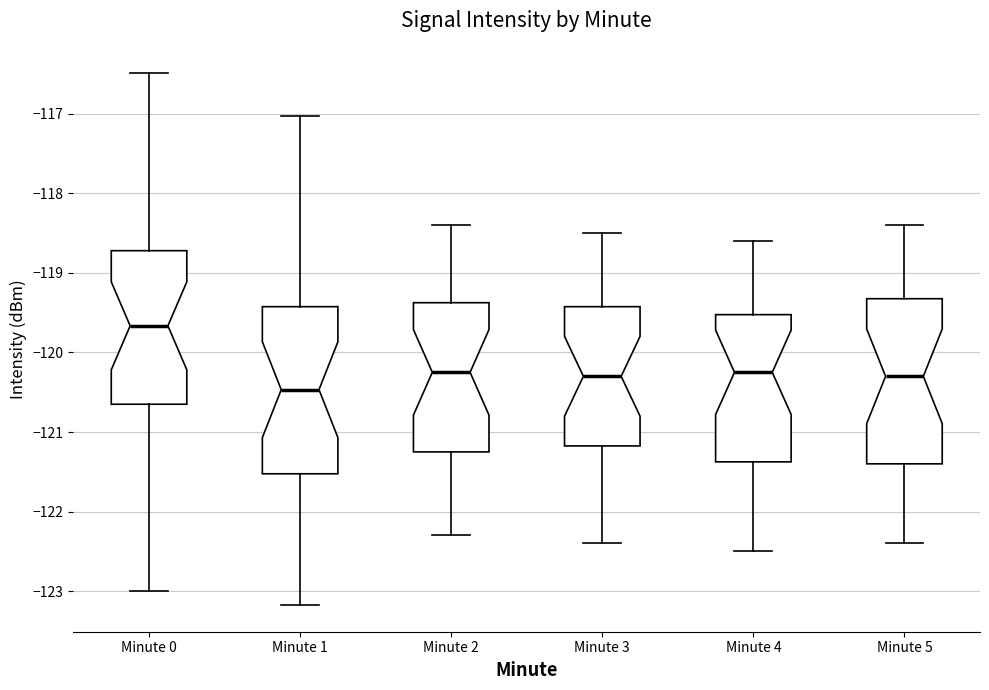

Reading left to right, transcribe this box plot: for each box, give where its median line is, the range the box spans, and where its two whiskers end, as read against the y-axis. The values are not printed on the chart, so give them approximately, as read against the axis.

Minute 0: median -119.7, box -120.7 to -118.7, whiskers -123.0 to -116.5
Minute 1: median -120.5, box -121.5 to -119.4, whiskers -123.2 to -117.0
Minute 2: median -120.2, box -121.2 to -119.4, whiskers -122.3 to -118.4
Minute 3: median -120.3, box -121.2 to -119.4, whiskers -122.4 to -118.5
Minute 4: median -120.2, box -121.4 to -119.5, whiskers -122.5 to -118.6
Minute 5: median -120.3, box -121.4 to -119.3, whiskers -122.4 to -118.4